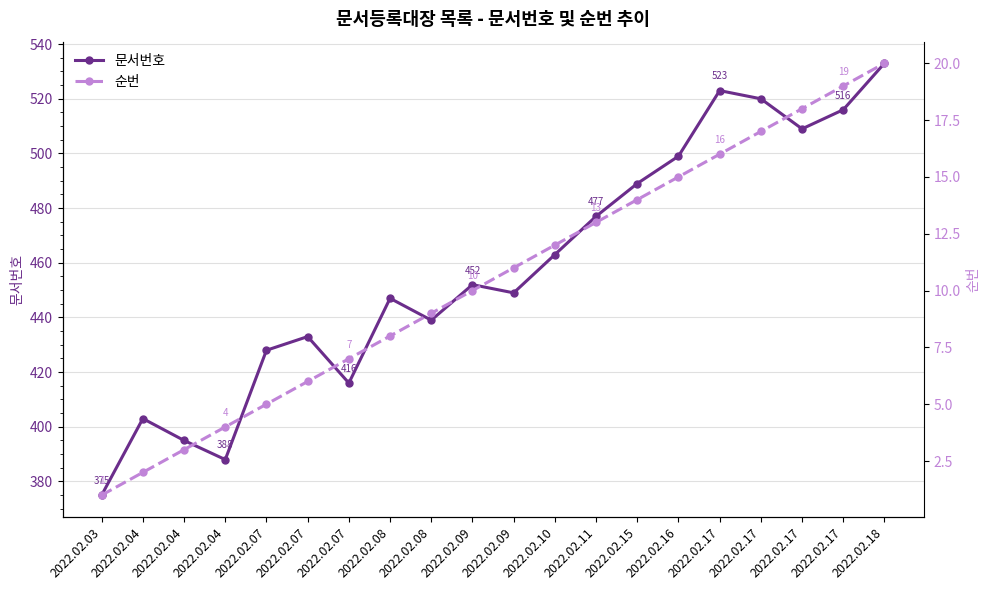

What is the average value of the 문서번호 series?

458